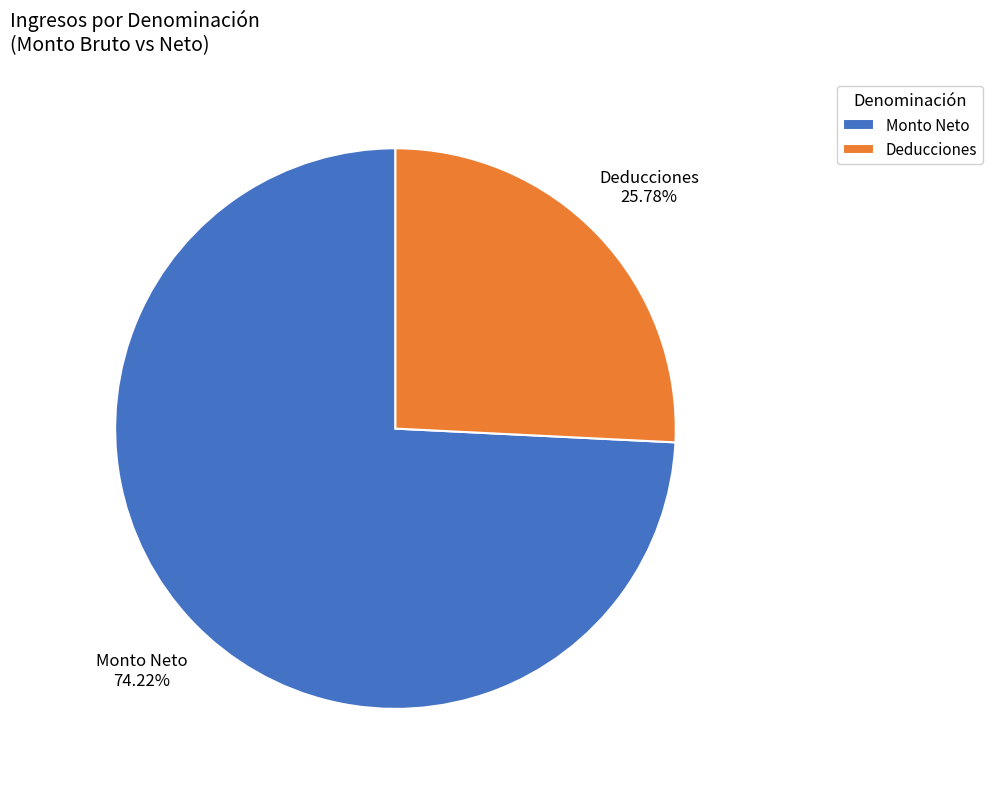

Does Deducciones represent more than half of the total?

No